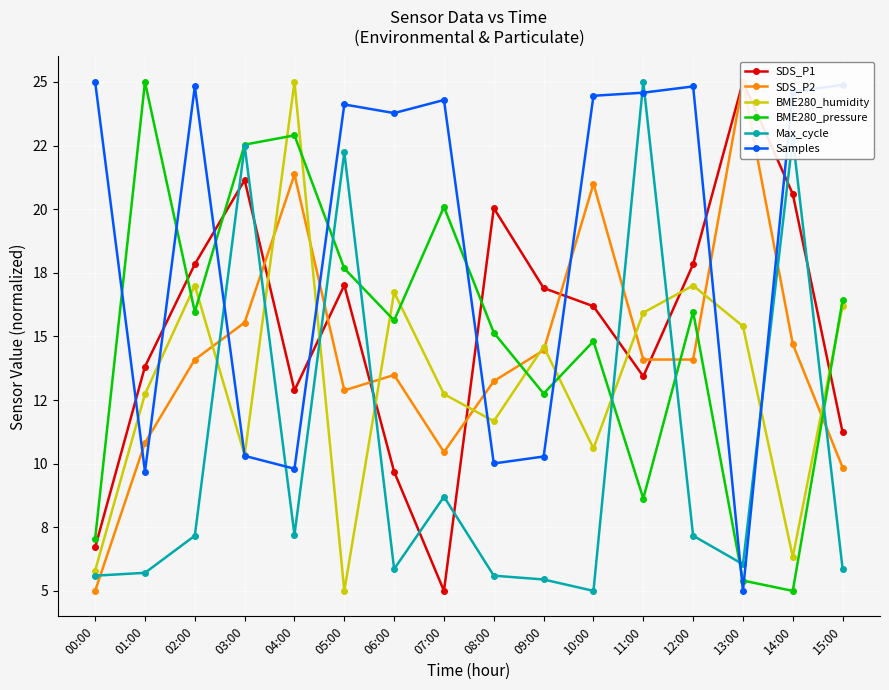

Count the number of categories in the chart.

16